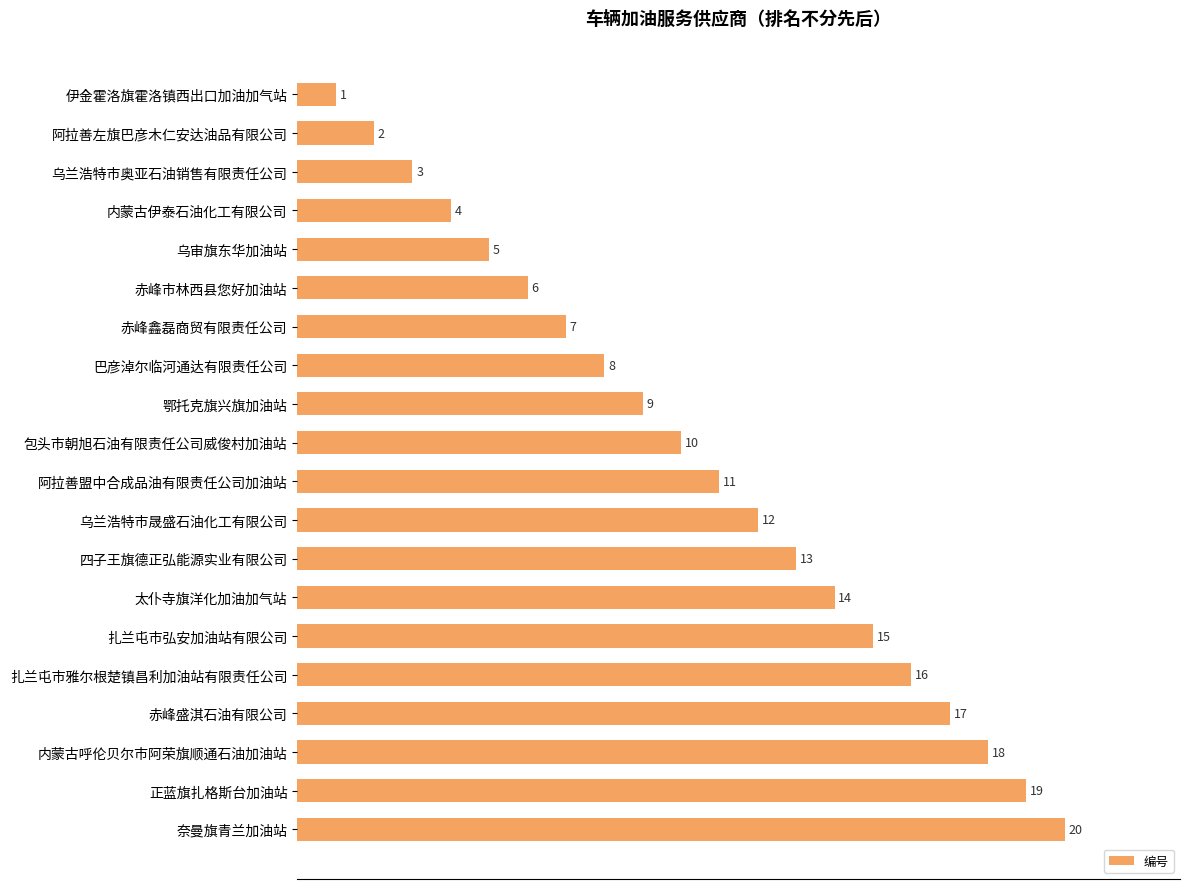

What is the ratio of the value at 鄂托克旗兴旗加油站 to the value at 赤峰鑫磊商贸有限责任公司?

1.3